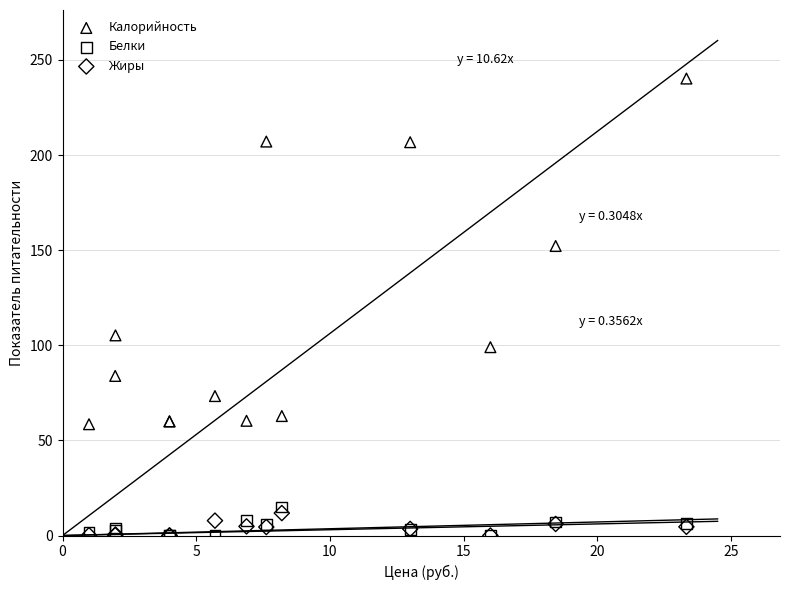

Which series reaches the maximum Y coordinate?

Калорийность